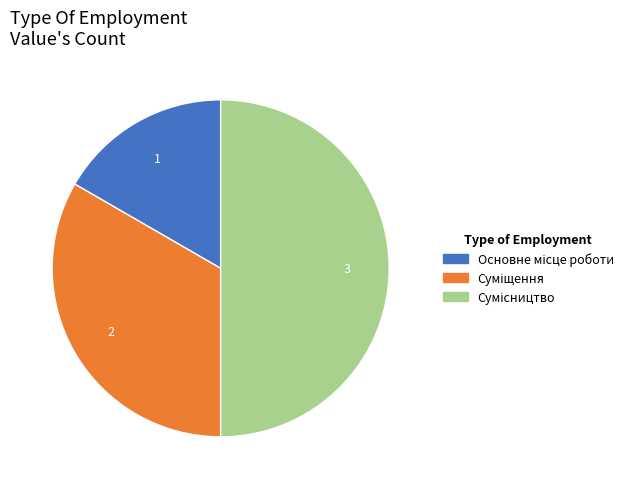

Count the number of slices in the pie.

3